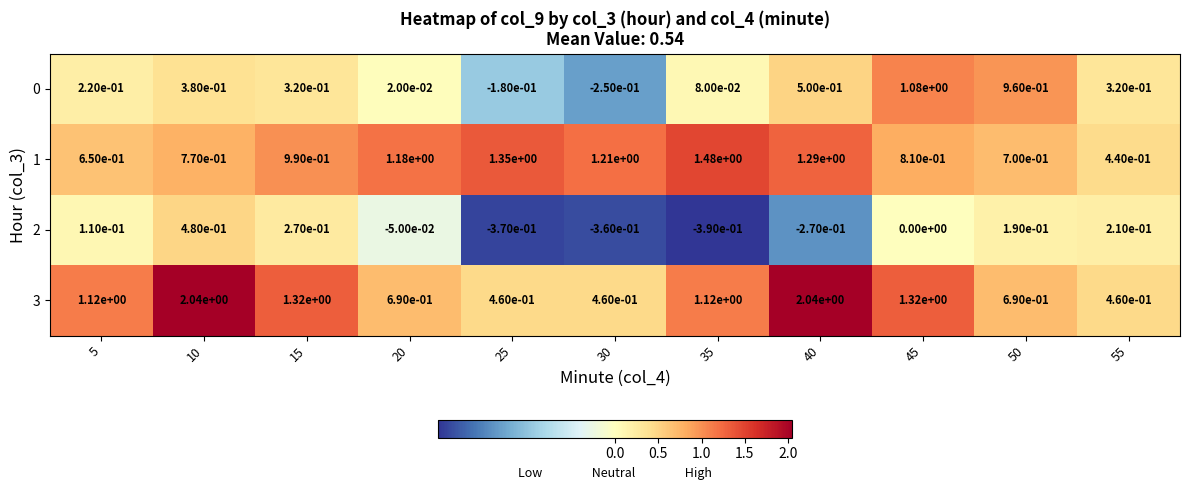

Which series has the largest total across all categories?

3